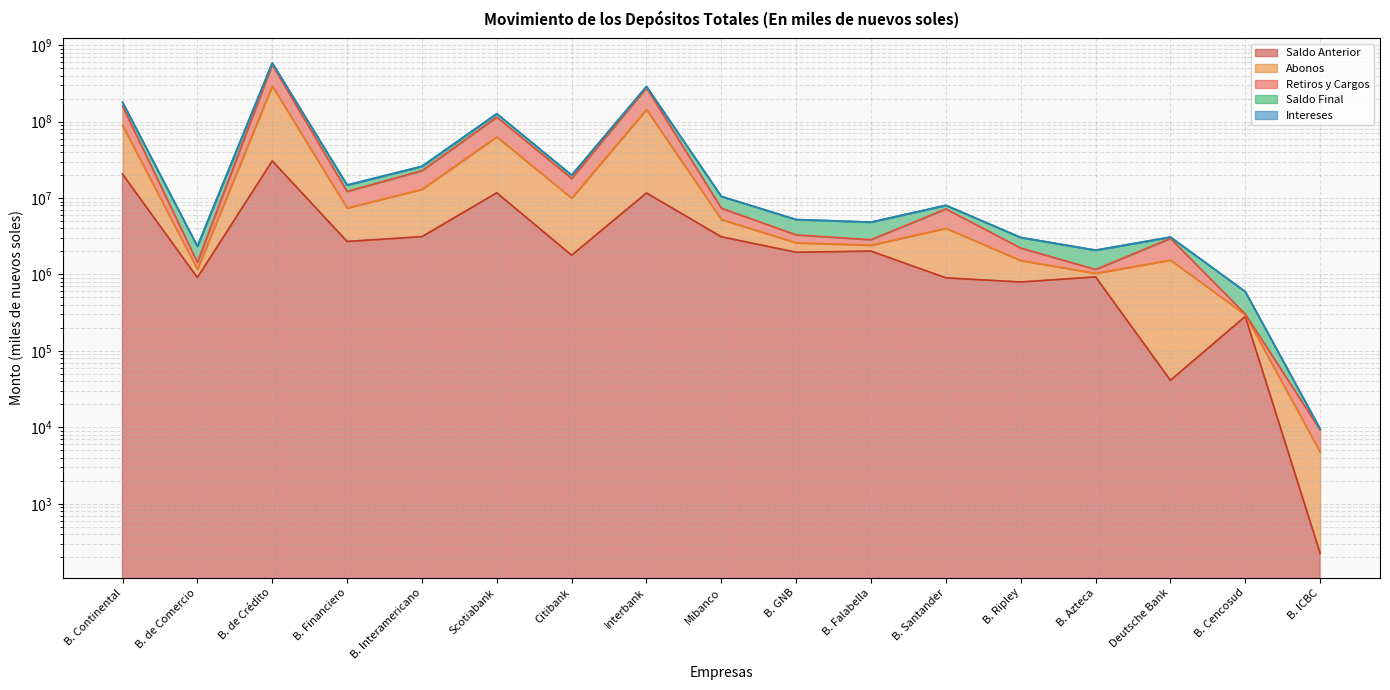

True or false: Retiros y Cargos and Saldo Anterior intersect in this chart.

False